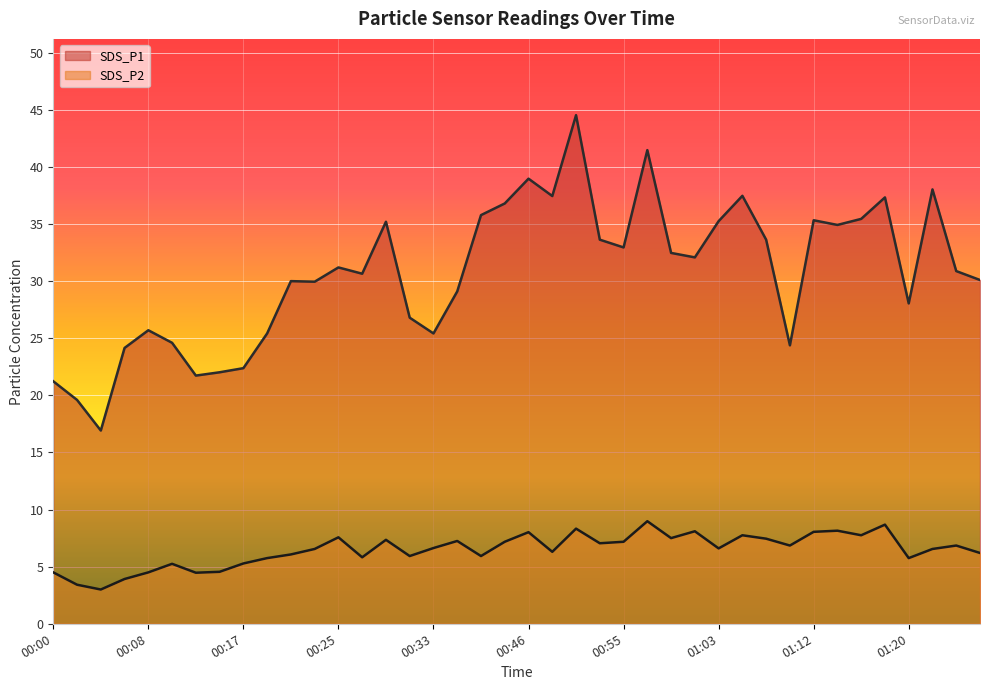

At which category does SDS_P2 reach its first local valley?

00:04